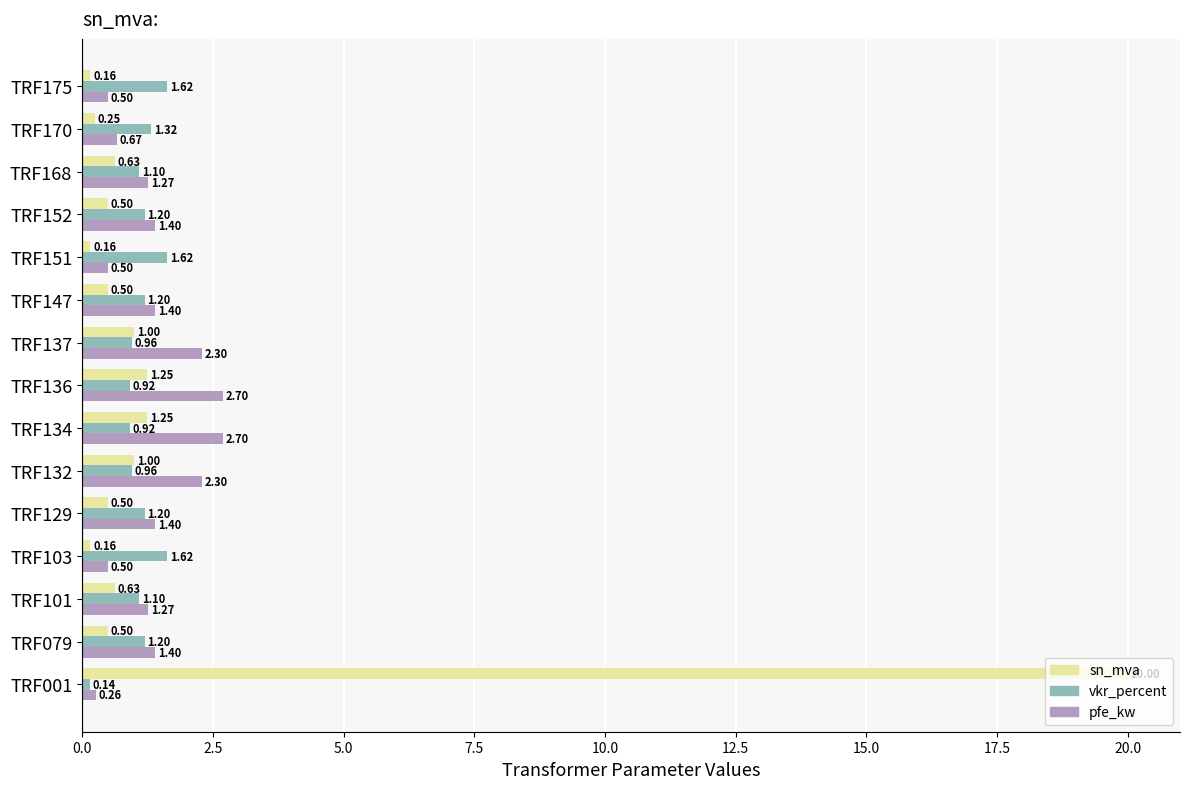

Which series has the largest range (max minus min)?

sn_mva